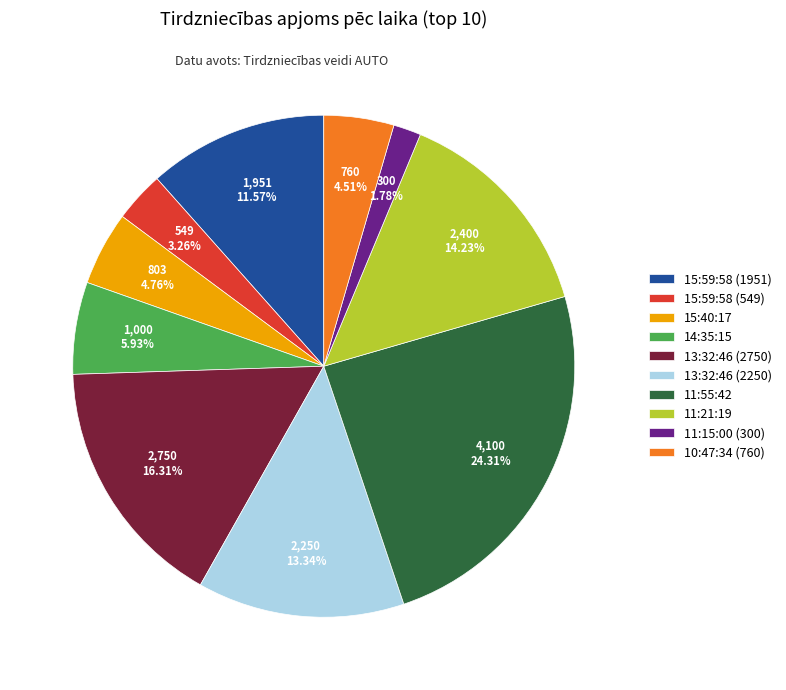

Combined, do 13:32:46 (2750) and 11:15:00 (300) account for over 50%?

No